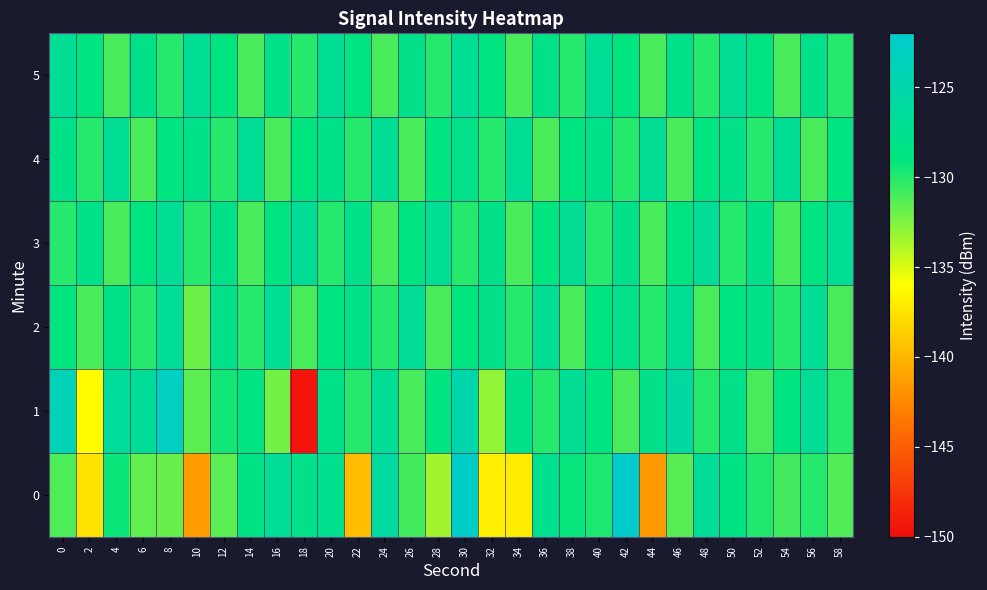

Which series has the largest range (max minus min)?

1